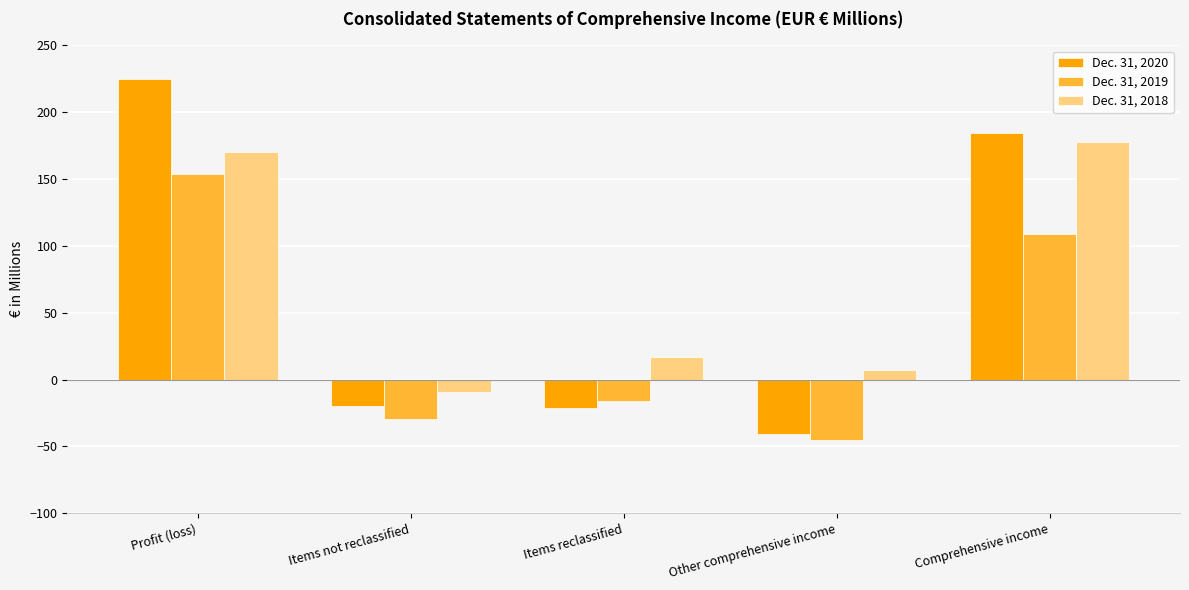

Rank the series by their average value, from lowest to highest.

Dec. 31, 2019, Dec. 31, 2020, Dec. 31, 2018